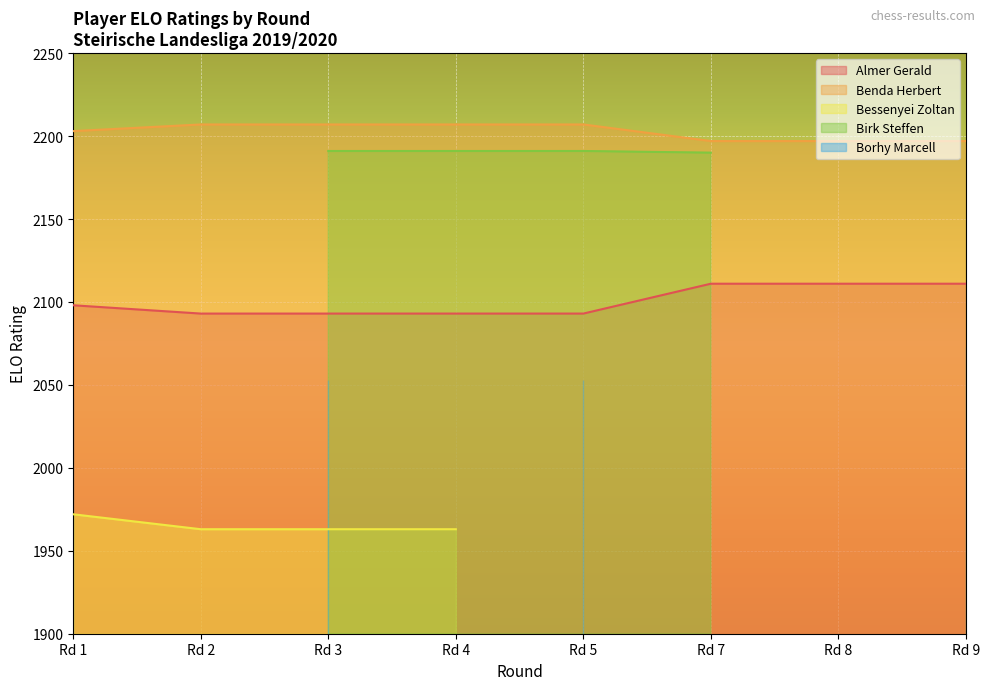

How many values in the Benda Herbert series are below 2207?

4